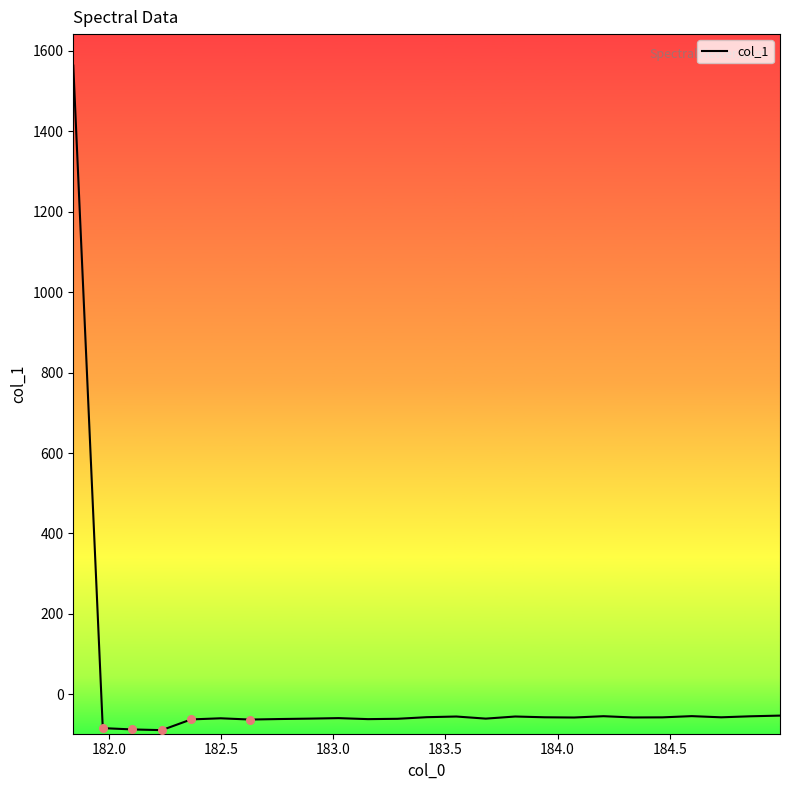

What is the smallest value displayed?

-89.0